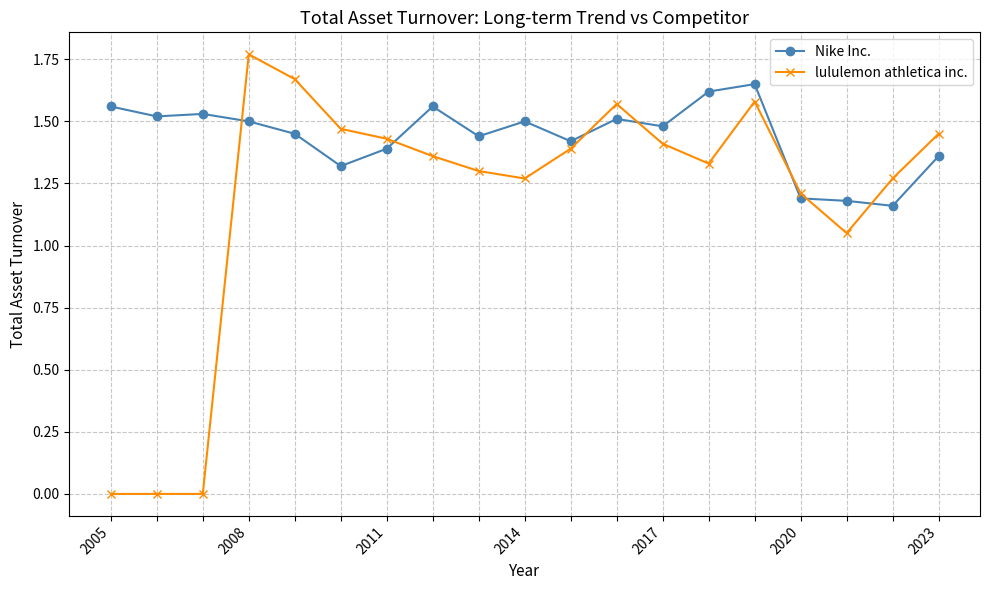

Count the Nike Inc. values in the range 1 to 2.

19